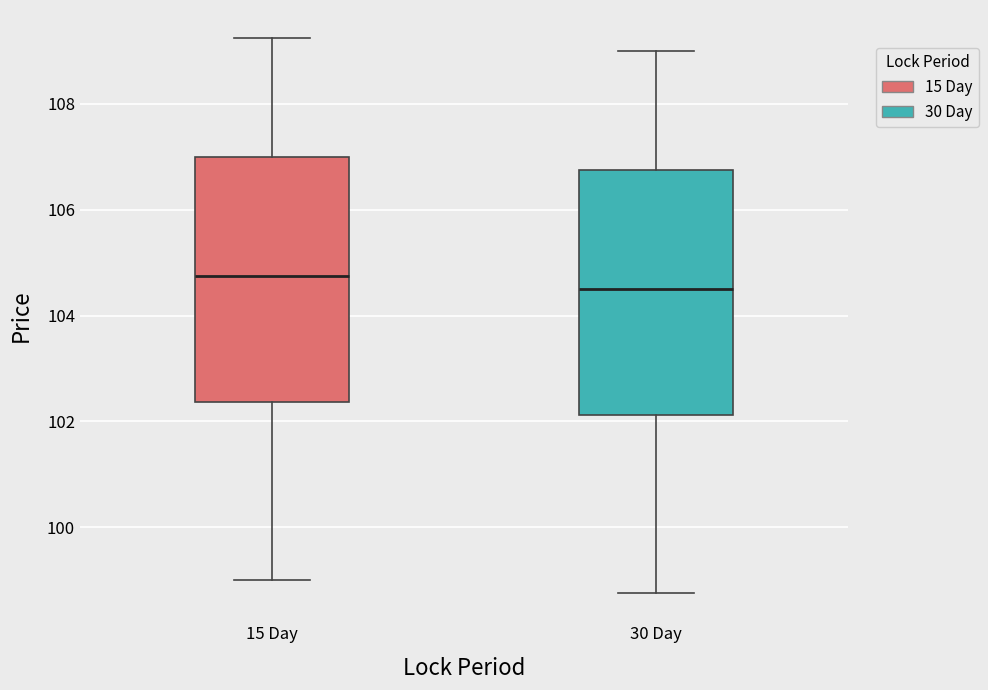

Reading left to right, read every box against the y-axis: the position of its median line, the range the box covers, and the ends of its whiskers. The values are not printed on the chart, so give them approximately, as read against the axis.

15 Day: median 104.8, box 102.4 to 107.0, whiskers 99.0 to 109.2
30 Day: median 104.6, box 102.2 to 106.8, whiskers 98.8 to 109.0